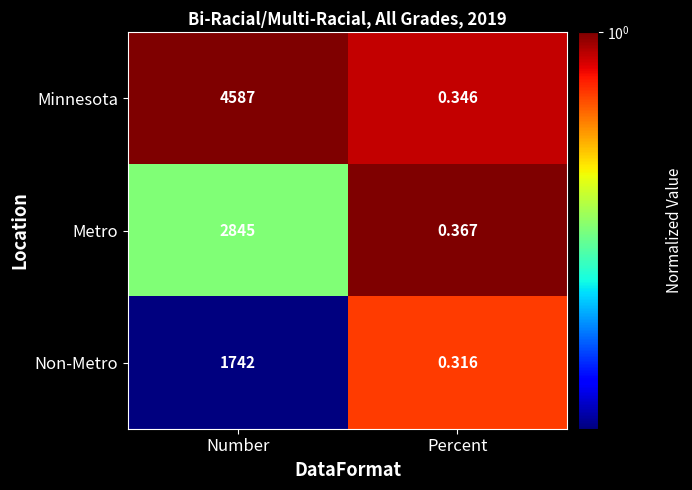

At which category does the chart reach its minimum across all series?

Percent